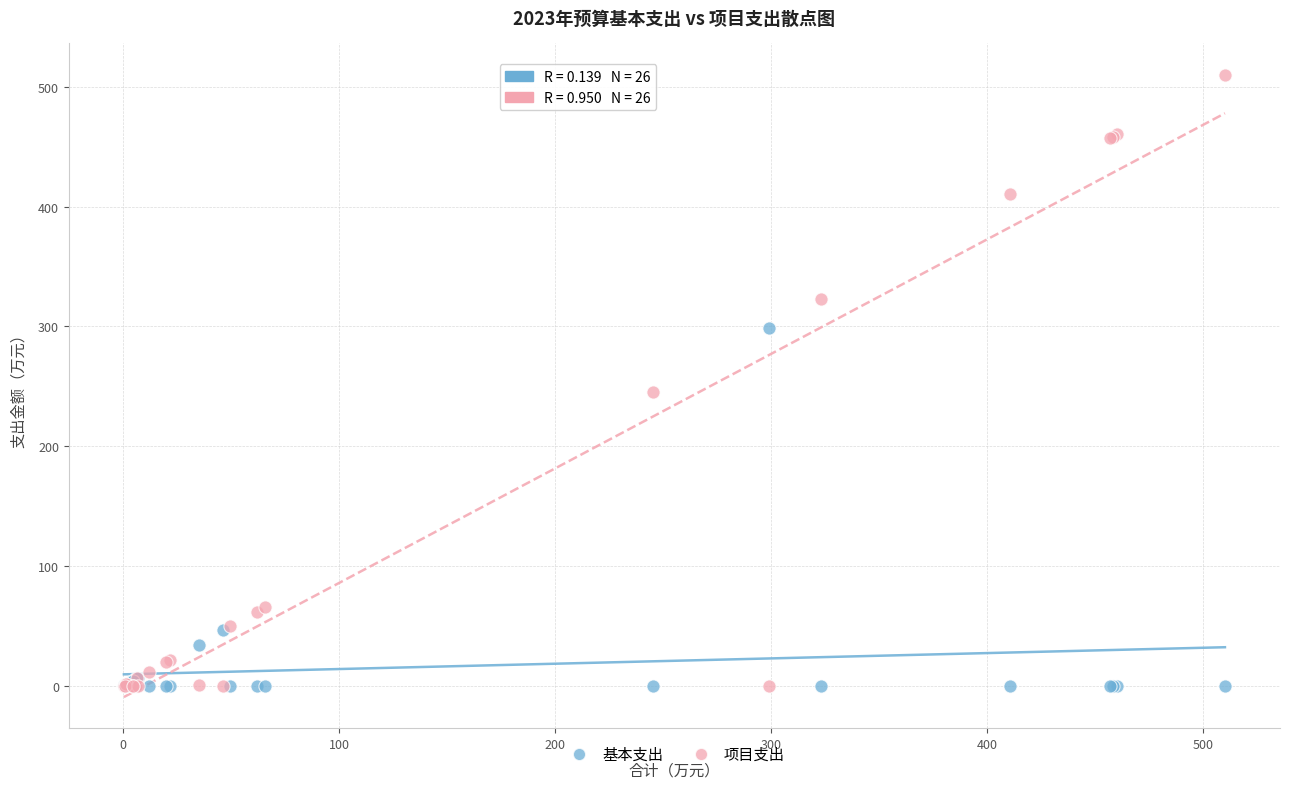

Which series has the largest Y range (max minus min)?

项目支出